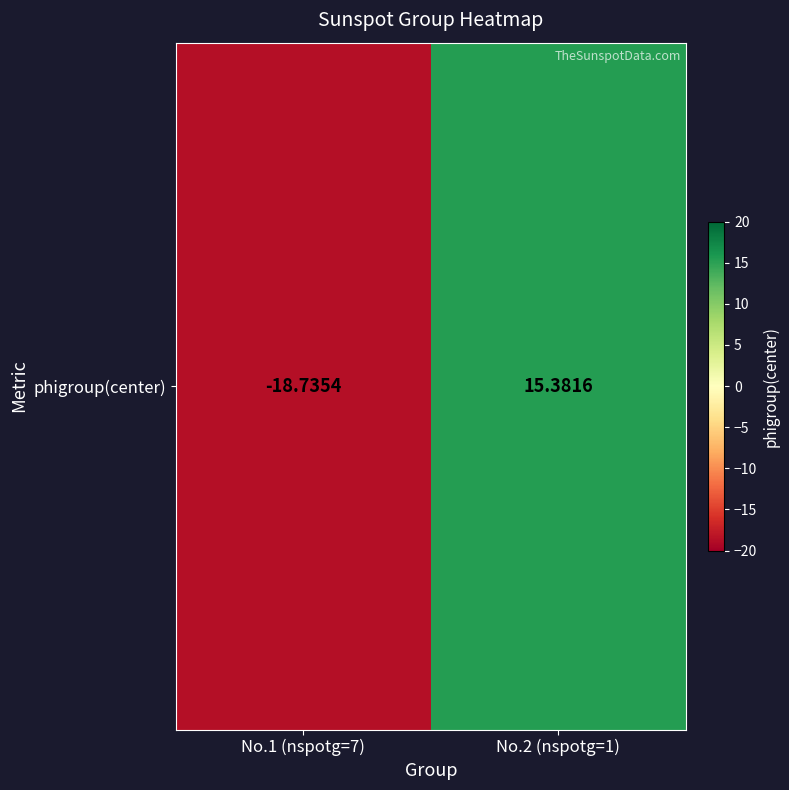

Reading left to right, transcribe all the data shown in this chart.

-18.7	15.4